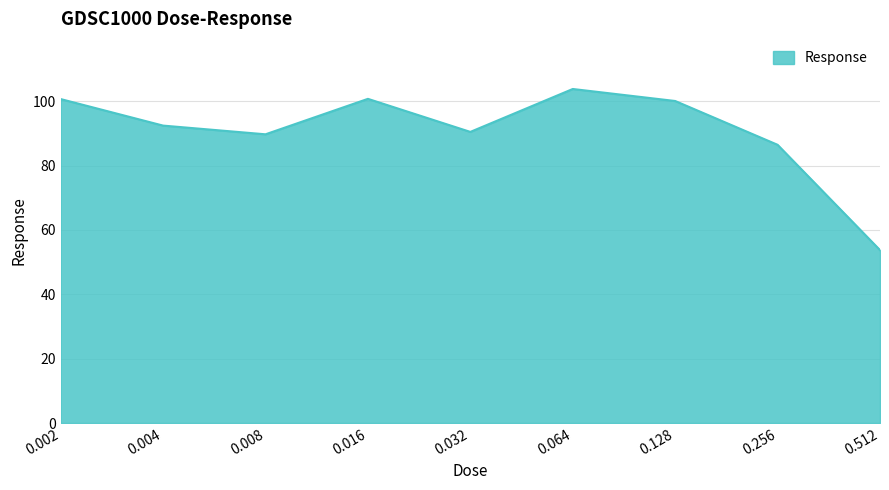

What is the smallest value displayed?

53.7